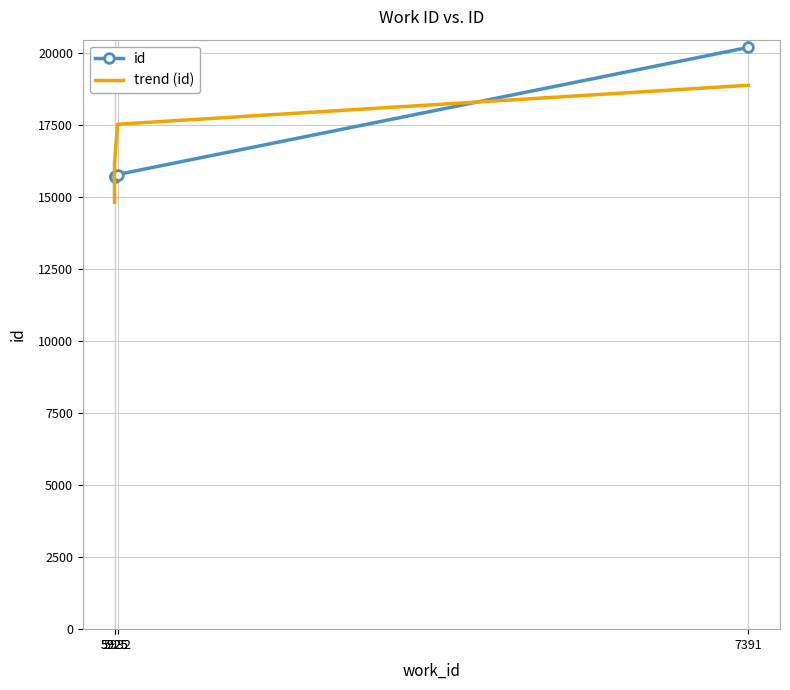

What is the sum of all trend (id) values?

67439.0